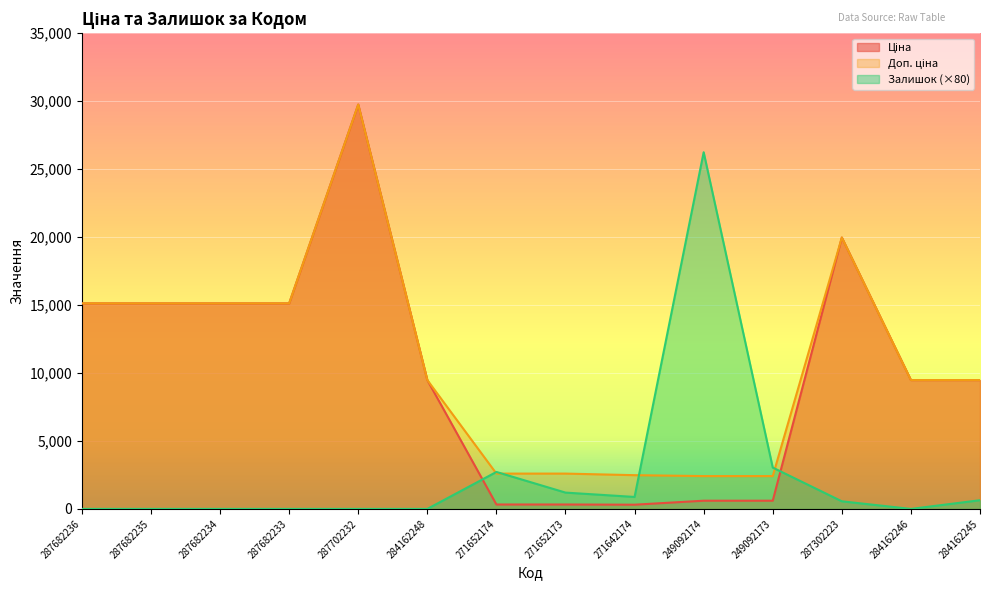

Read the Ціна value at 287682233.

15120.0